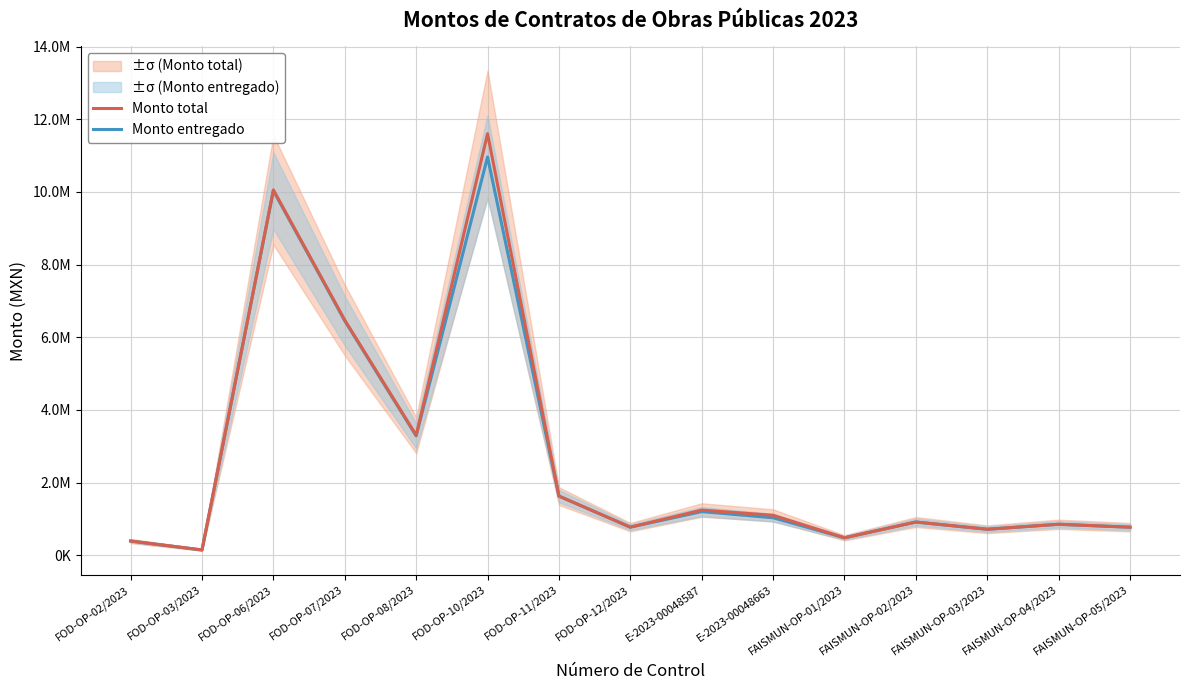

Reading left to right, what are all the values shown in this chart?

Monto total: 389532.5	144793.5	10054352.9	6469801.0	3303795.0	11601201.7	1626970.3	771569.5	1242618.5	1098156.1	478936.4	912867.9	713833.2	851083.8	770390.8
Monto entregado: 389532.5	144793.5	10030682.3	6449654.9	3283446.6	10960960.4	1626970.3	771569.5	1199772.4	1030109.7	478936.4	912867.9	713833.2	851083.8	770390.8